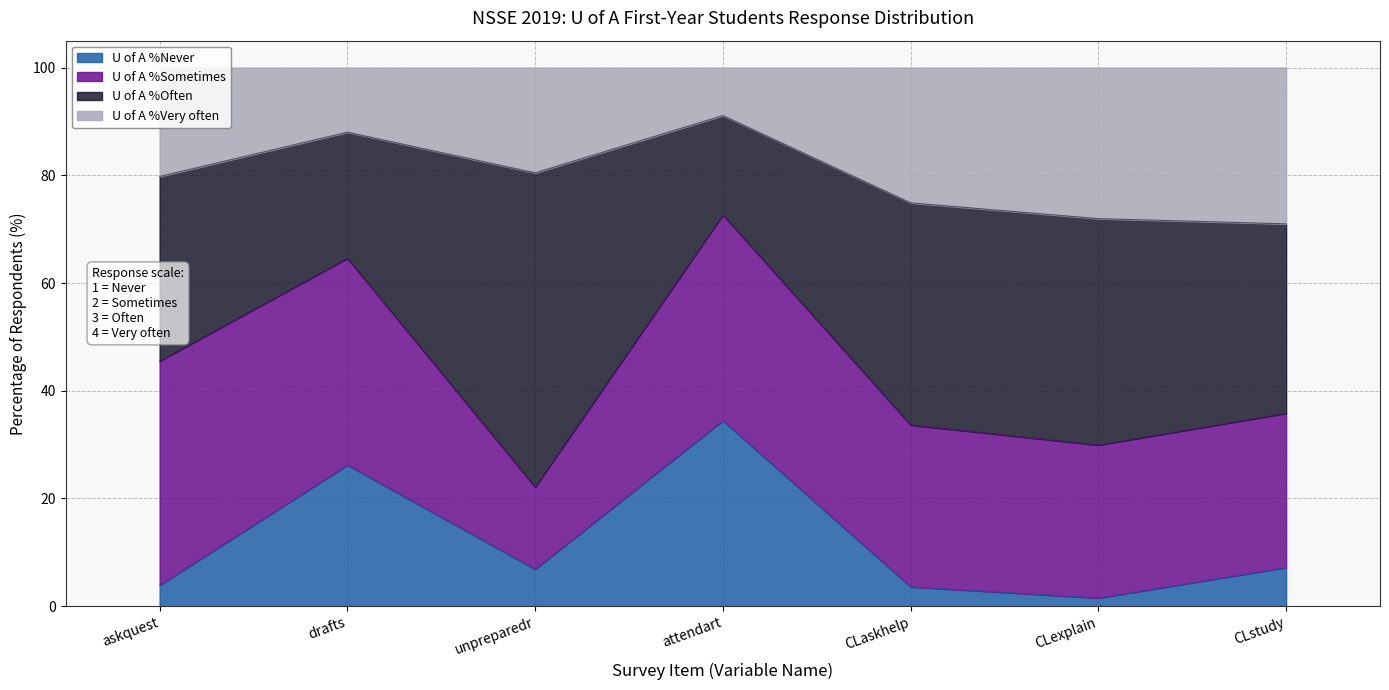

Count the number of categories in the chart.

7